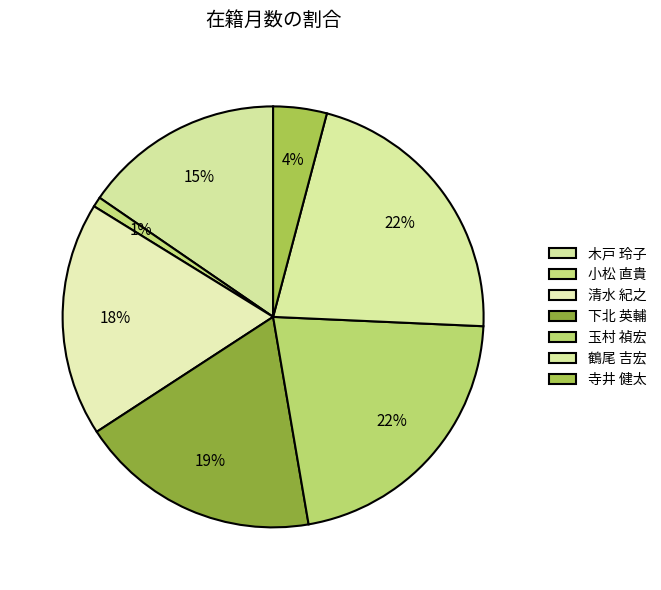

How much of the chart is everything except 寺井 健太?

95.9%